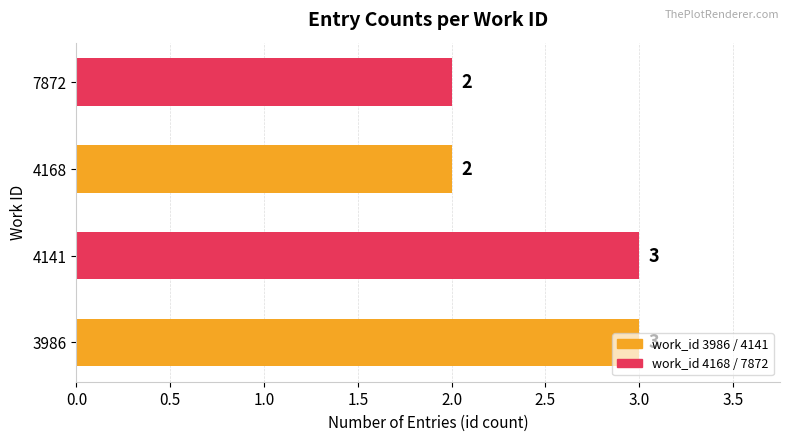

Is it true that the value at 3986 is 3?

True